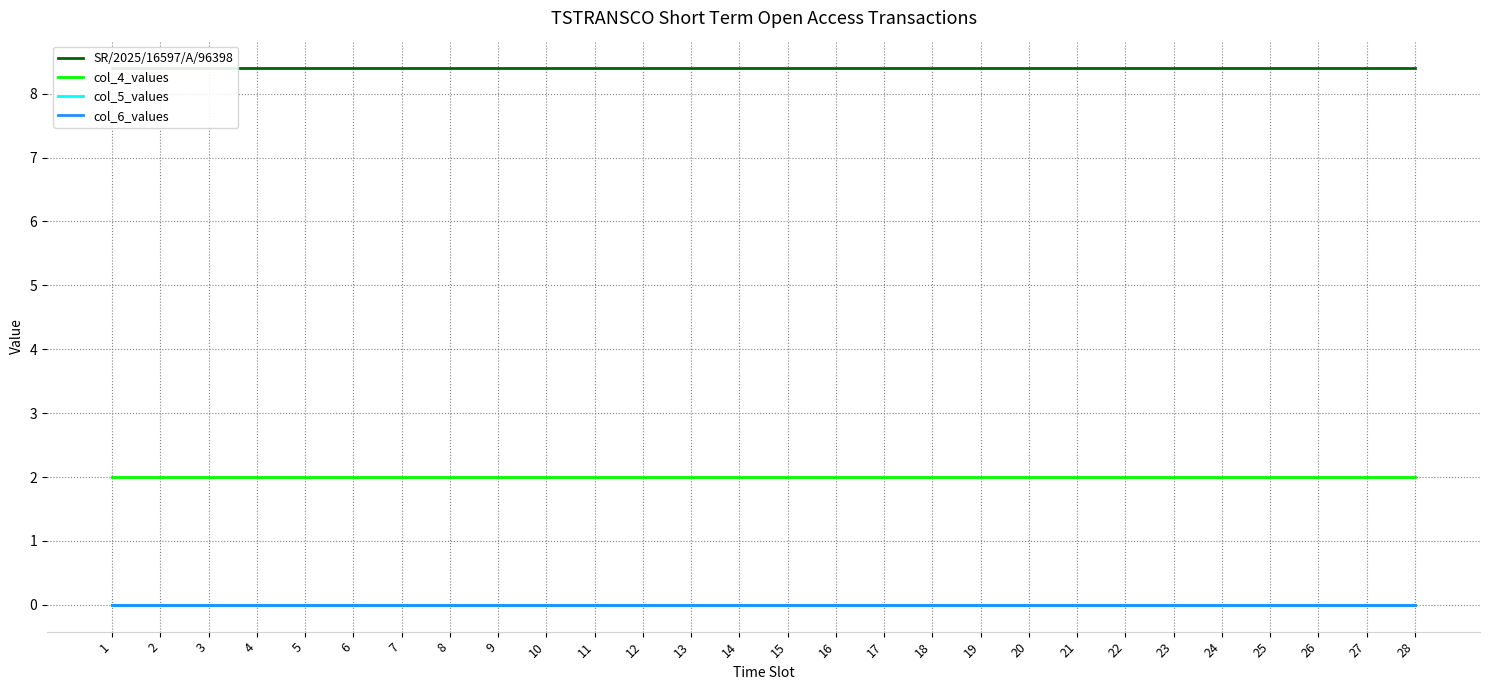

What is the sum of all SR/2025/16597/A/96398 values?

235.5